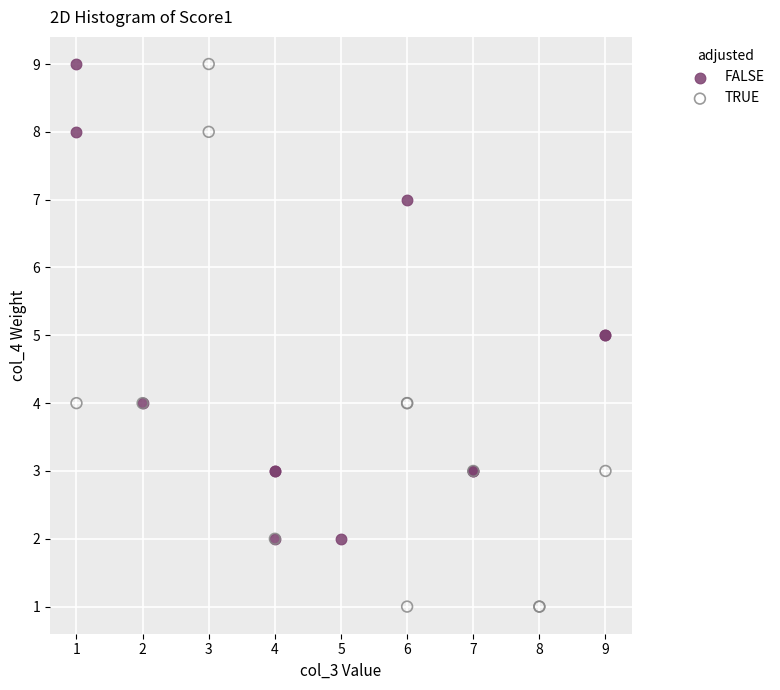

Which series has the largest Y range (max minus min)?

TRUE